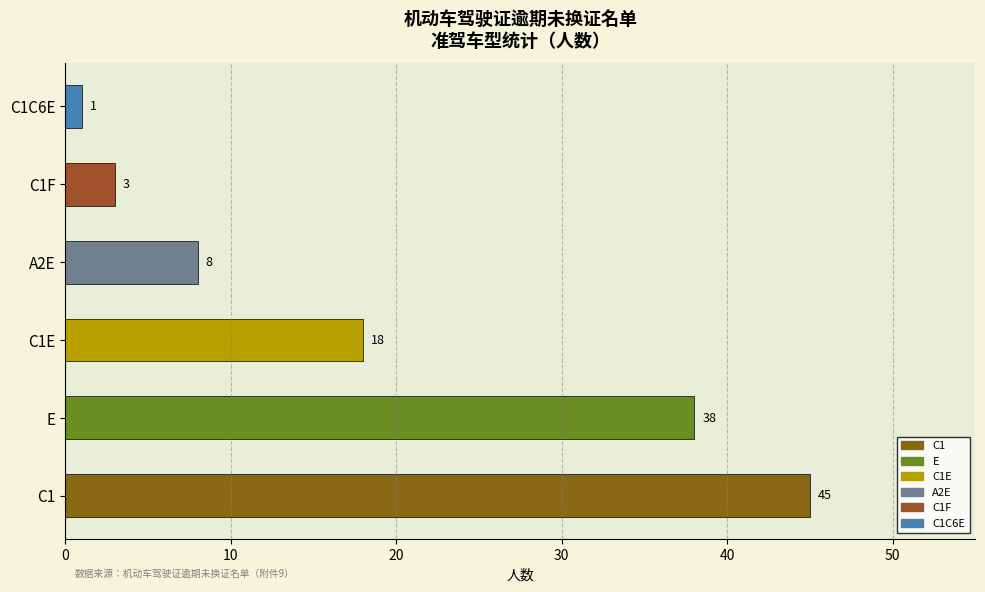

How many distinct data groups are displayed?

1